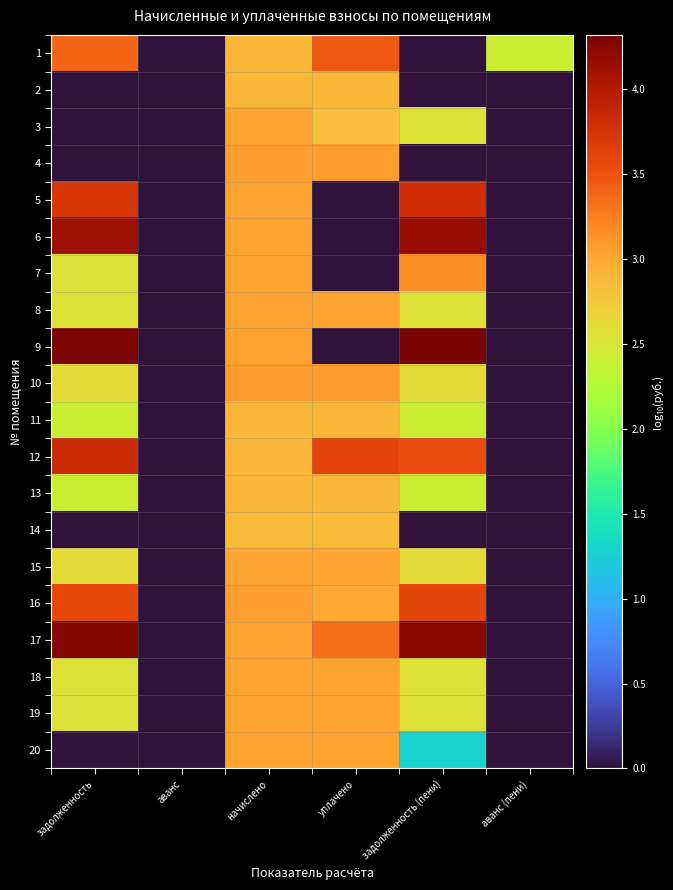

Which series changed the most between аванс and начислено?

10